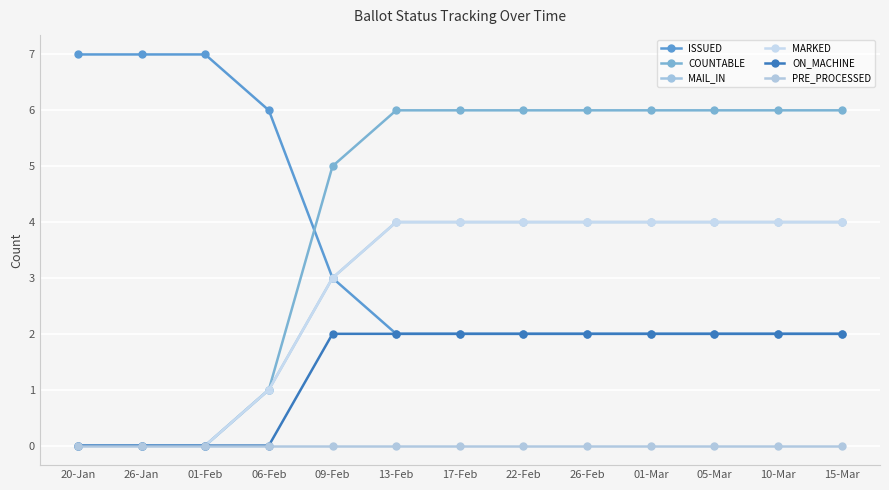

Does the chart have visible grid lines?

Yes